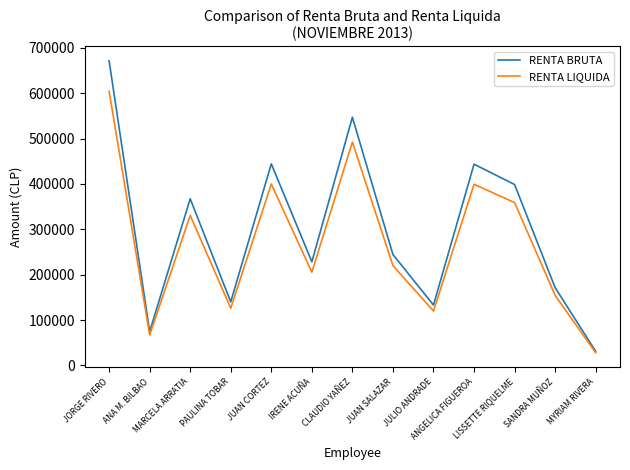

What is the difference between the maximum and second lowest values in the RENTA BRUTA series?

597176